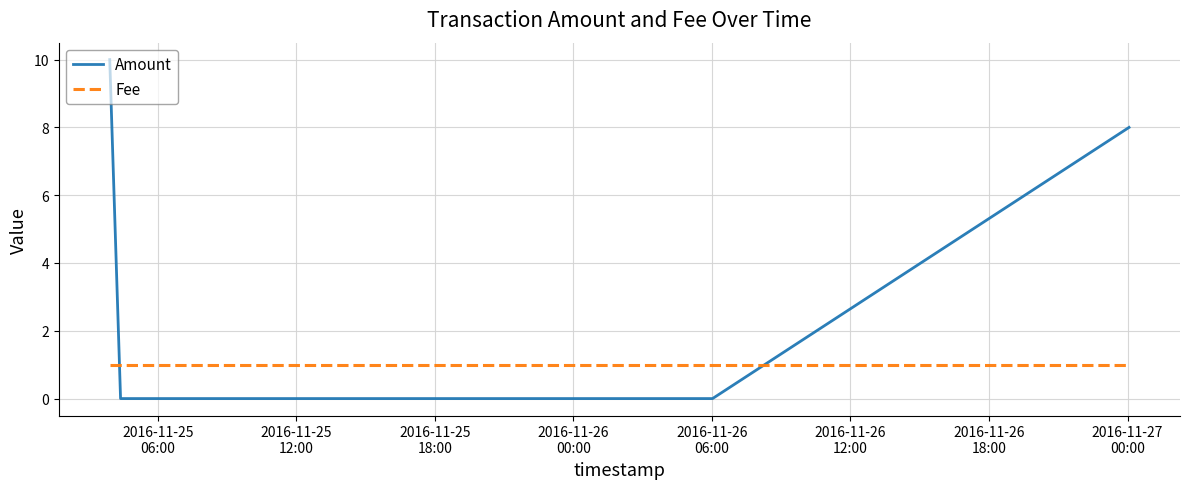

Reading left to right, extract all data points from this chart.

Amount: 10	0	0	8
Fee: 1	1	1	1